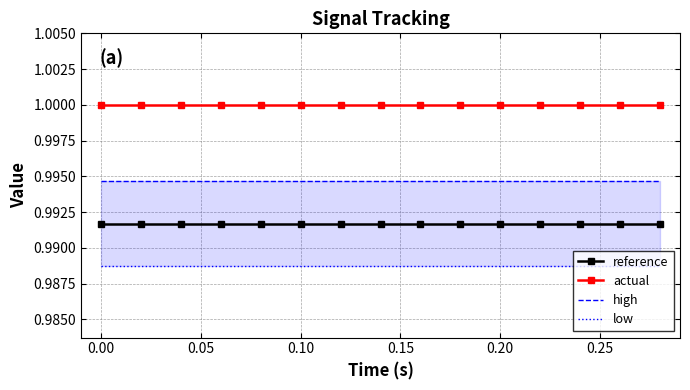

True or false: reference and actual intersect in this chart.

False